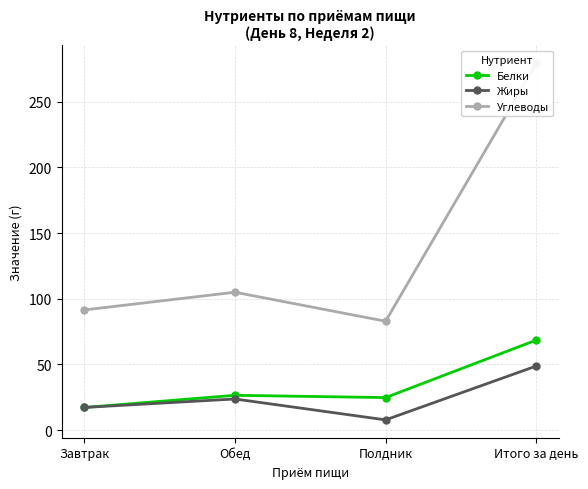

What is the label of the 1st point from the right?

Итого за день